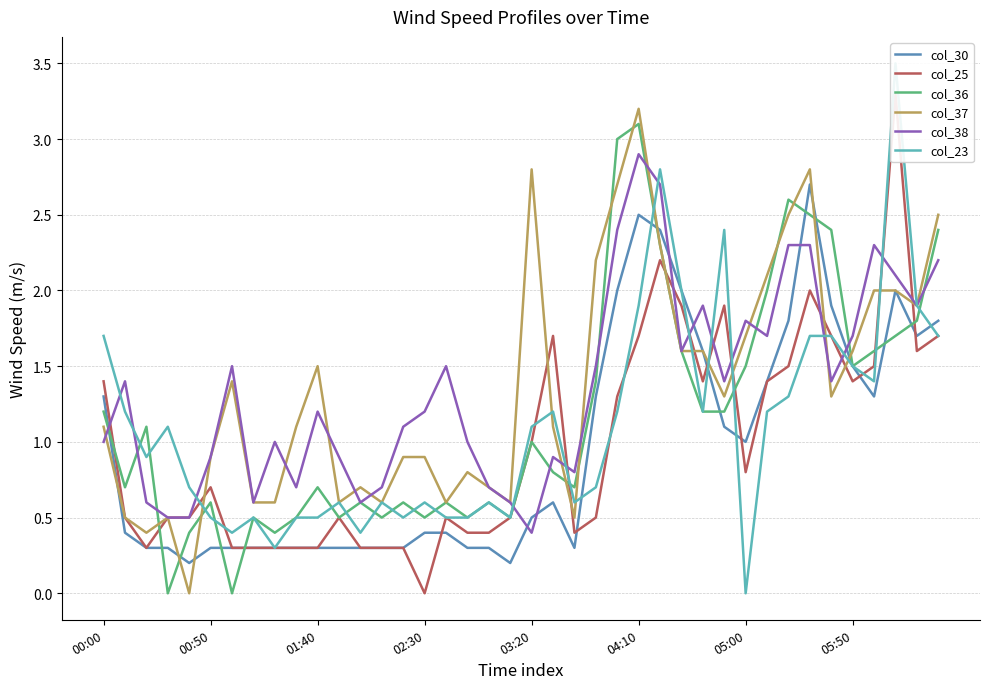

How many intersections are there between col_30 and col_38?

7